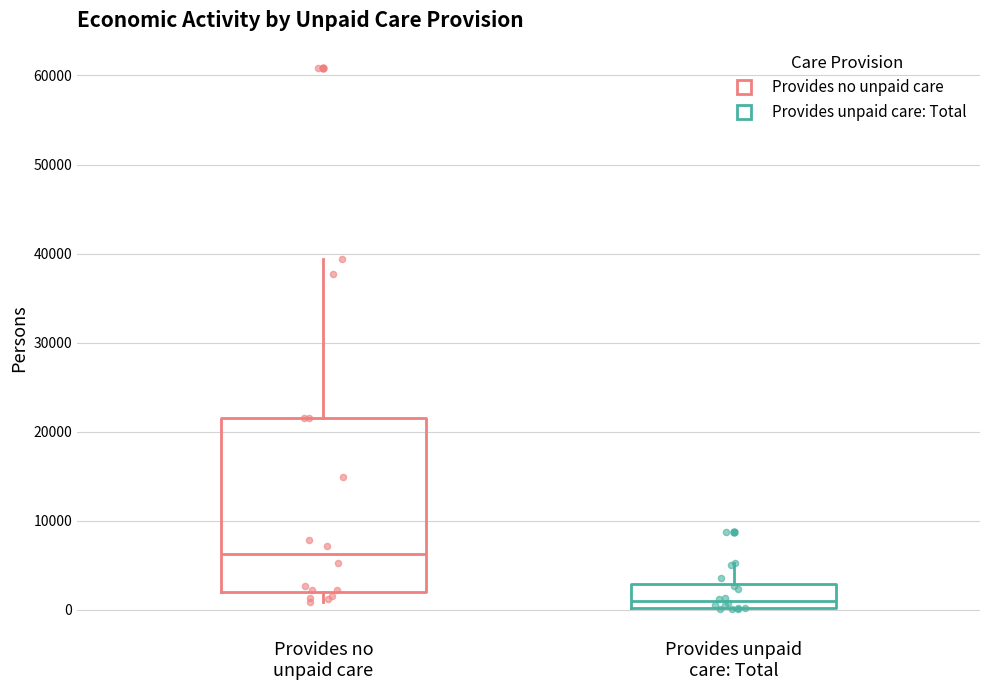

Reading left to right, read every box against the y-axis: the position of its median line, the range the box covers, and the ends of its whiskers. The values are not printed on the chart, so give them approximately, as read against the axis.

Provides no unpaid care: median 6000, box 2000 to 21000, whiskers 1000 to 39000
Provides unpaid care: Total: median 1000, box 0 to 3000, whiskers 0 to 5000